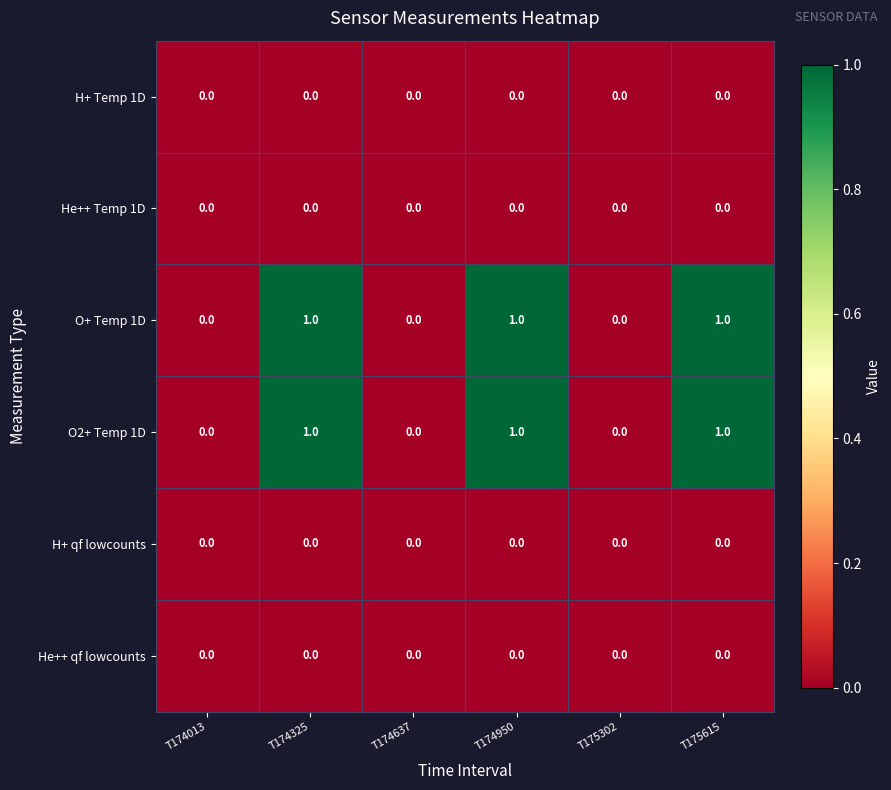

Is it true that O2+ Temp 1D equals 0 at T175302?

True